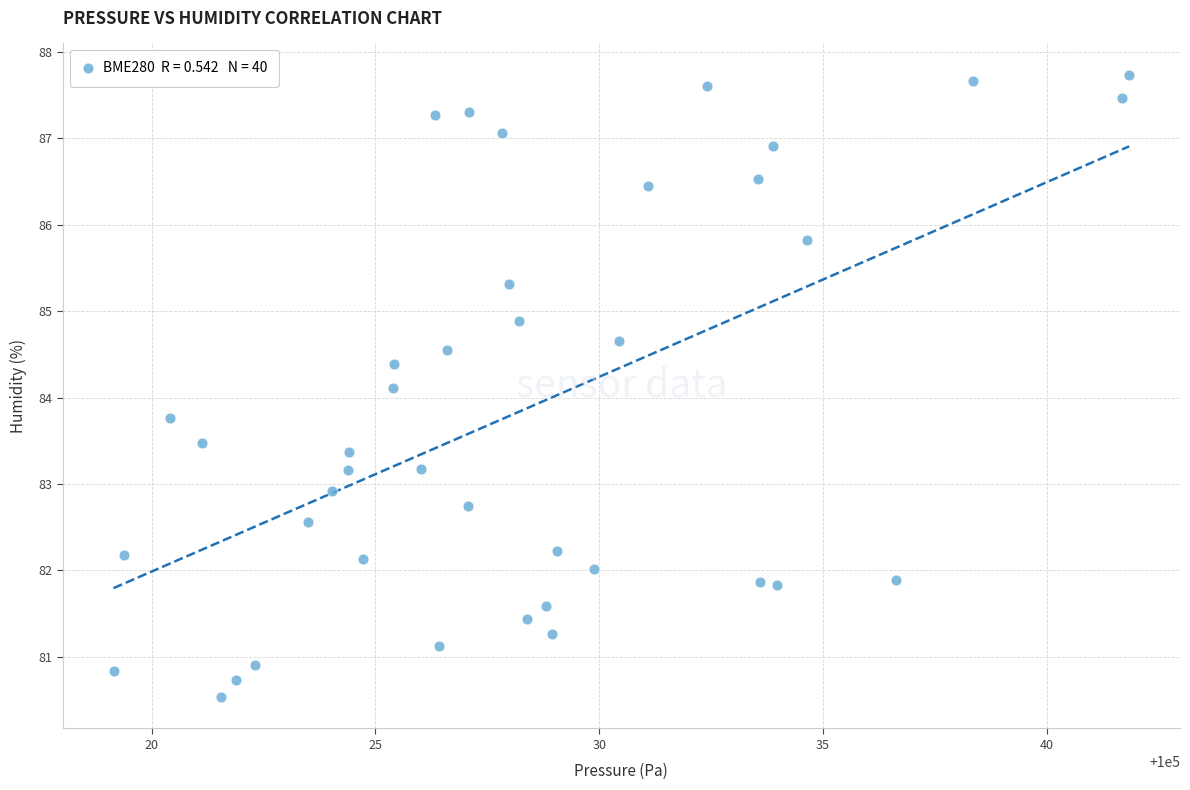

What is the range of X values (max minus min)?

22.7